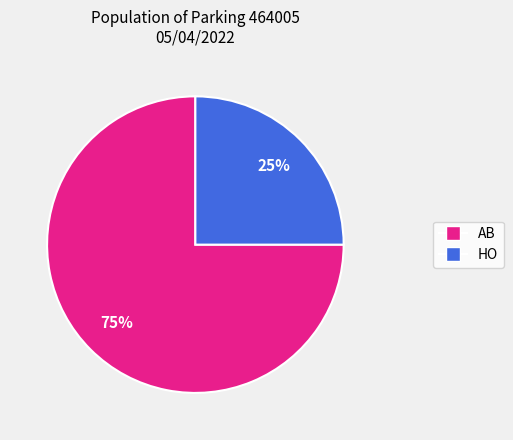

Which category has the smallest portion of the pie?

HO